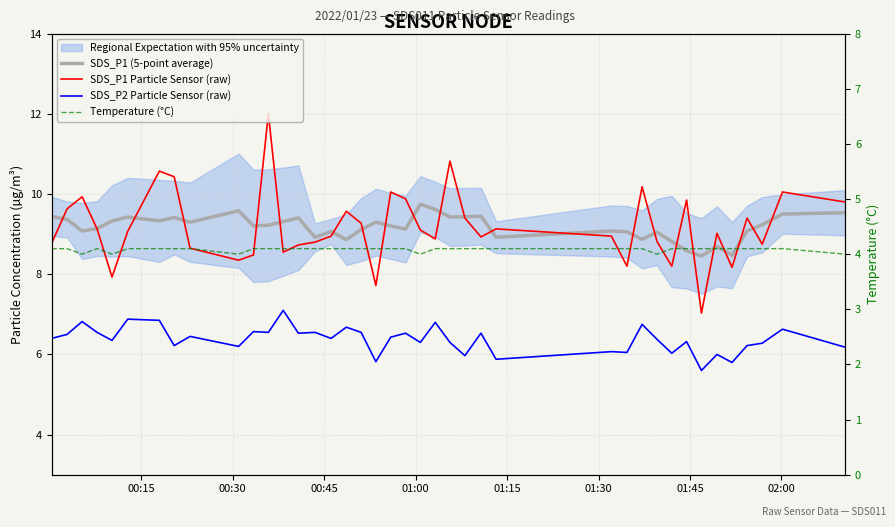

How many categories are shown in the chart?

40